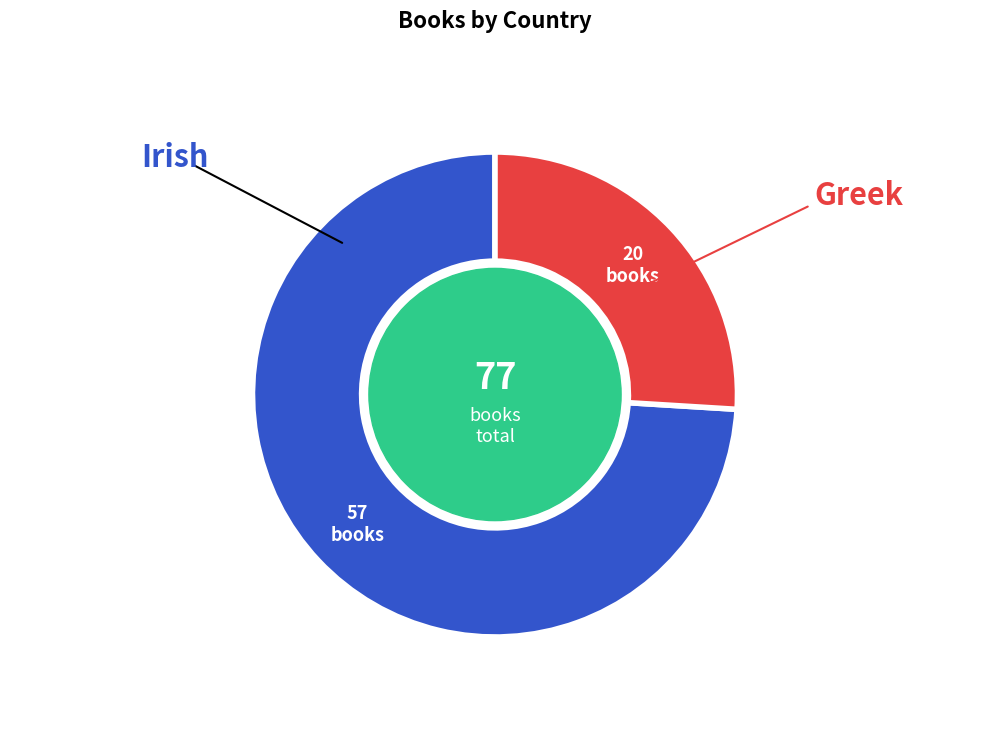

Is there a majority slice in this chart?

Yes